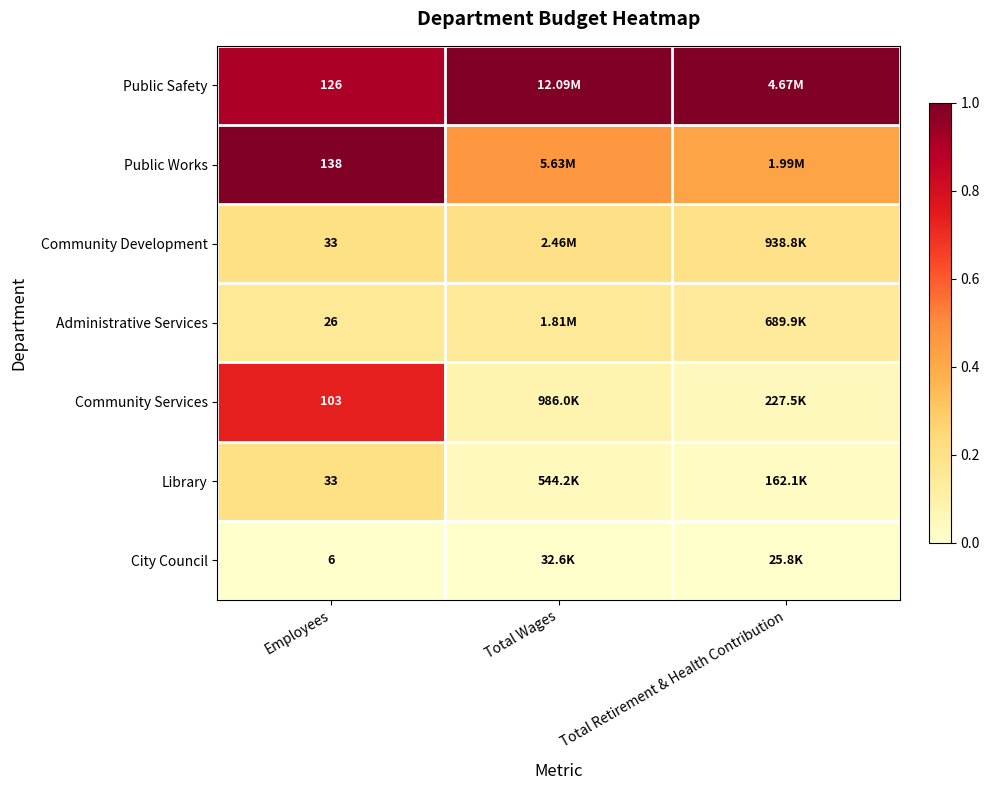

At how many categories does at least one series exceed 0?

3